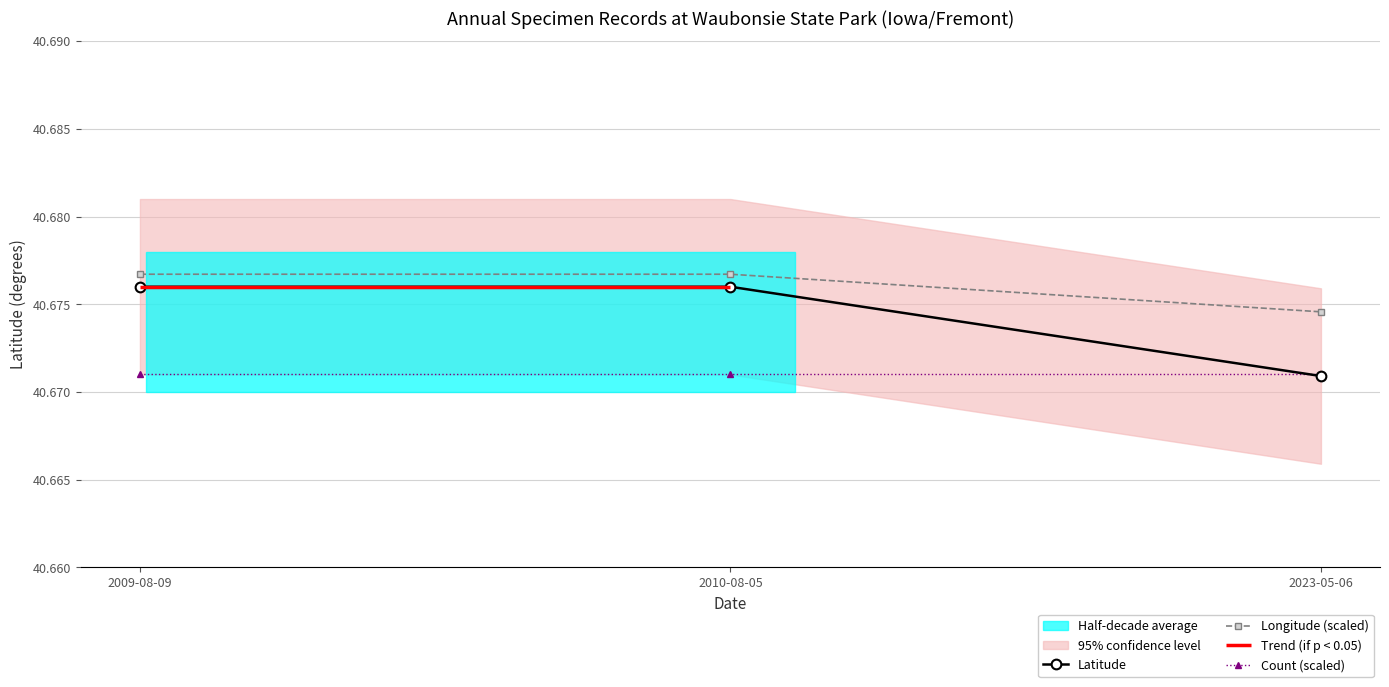

At which label is Latitude closest to 40?

2023-05-06